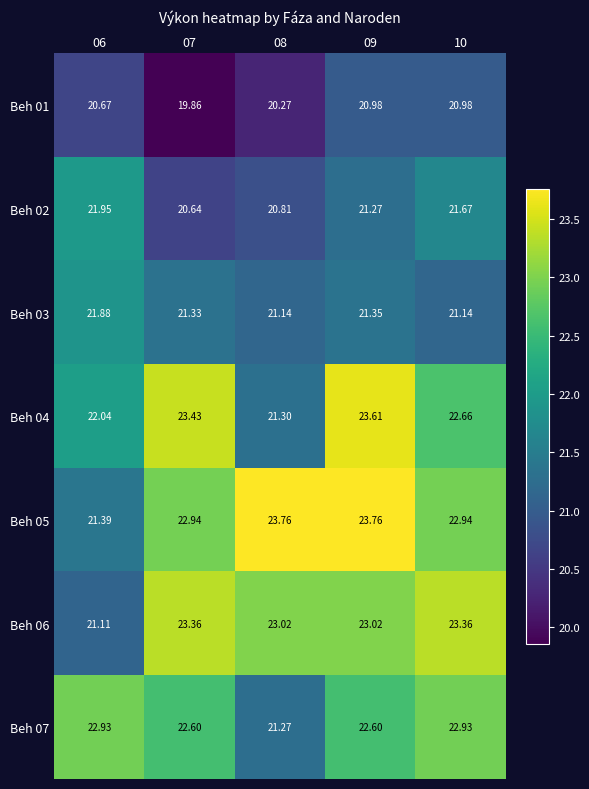

Is the value of Beh 07 at 07 greater than the value of Beh 01 at 09?

Yes